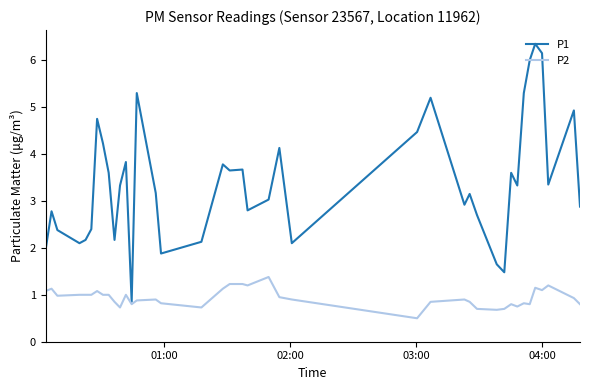

What is the smallest value displayed?

0.5